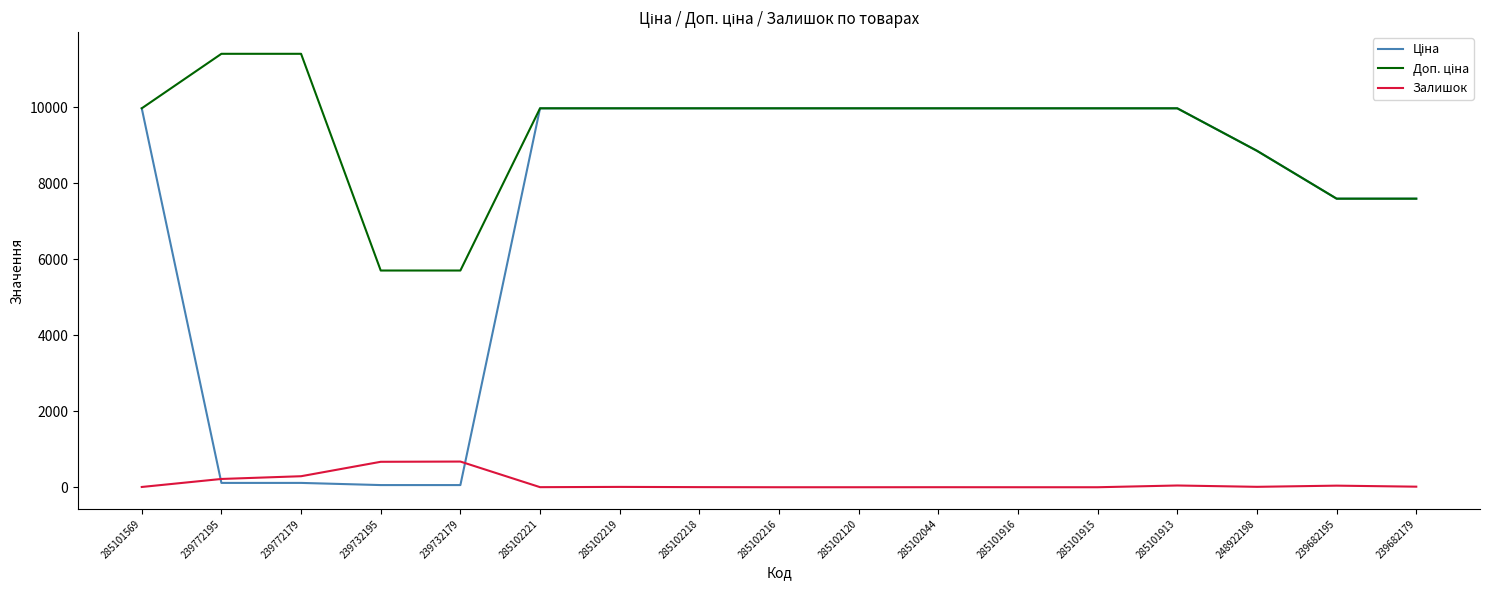

What is the spread (max minus min) of values at 285102120?

9975.0